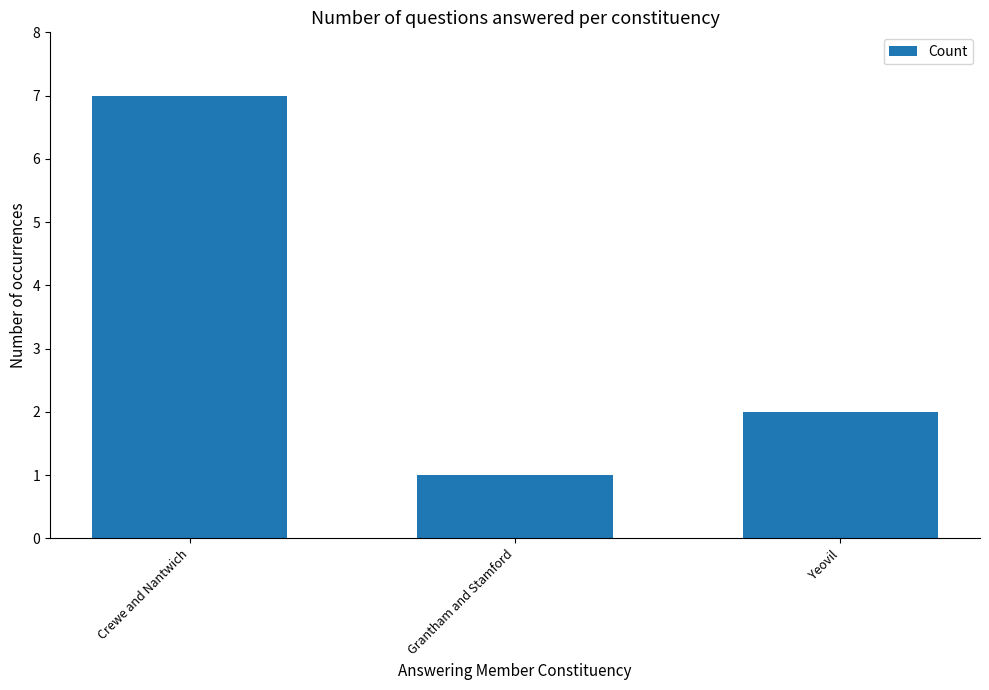

Reading right to left, extract all data points from this chart.

2	1	7